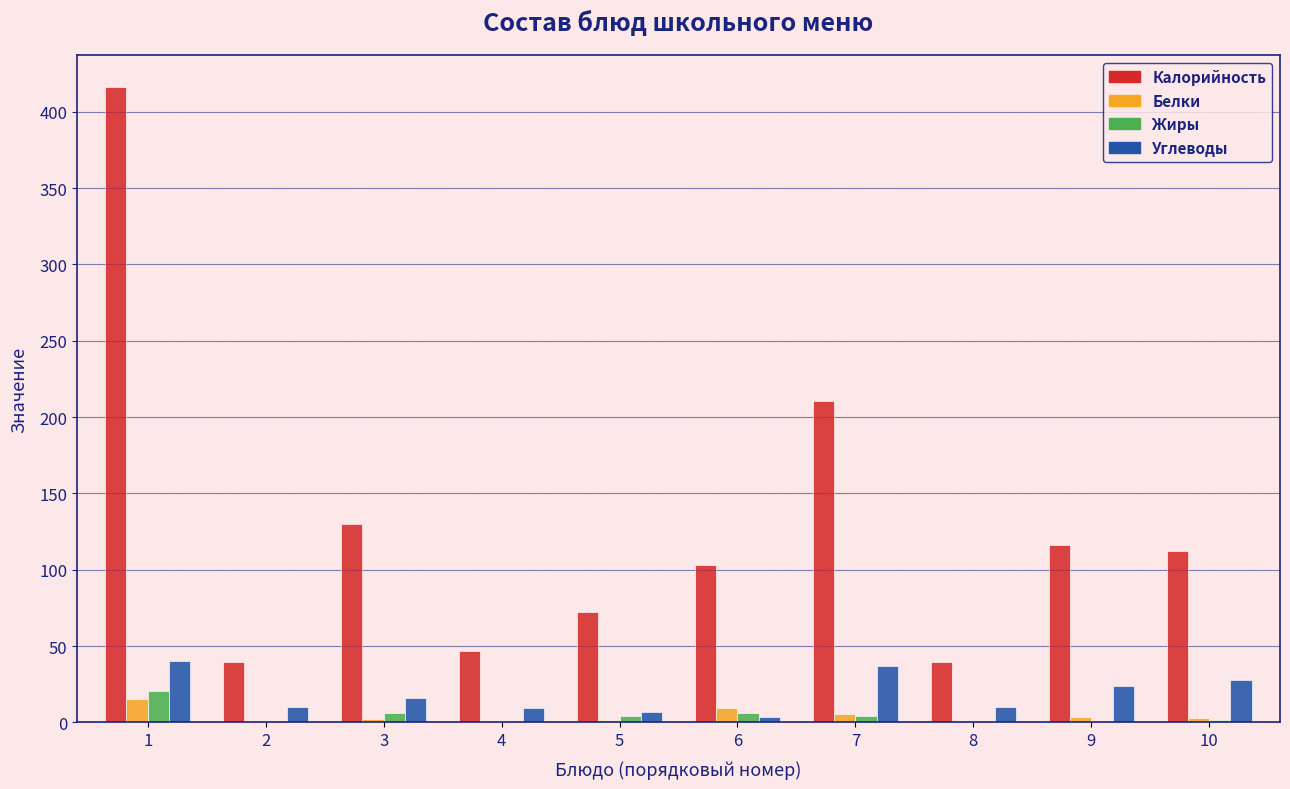

What is the greatest value displayed?

416.3